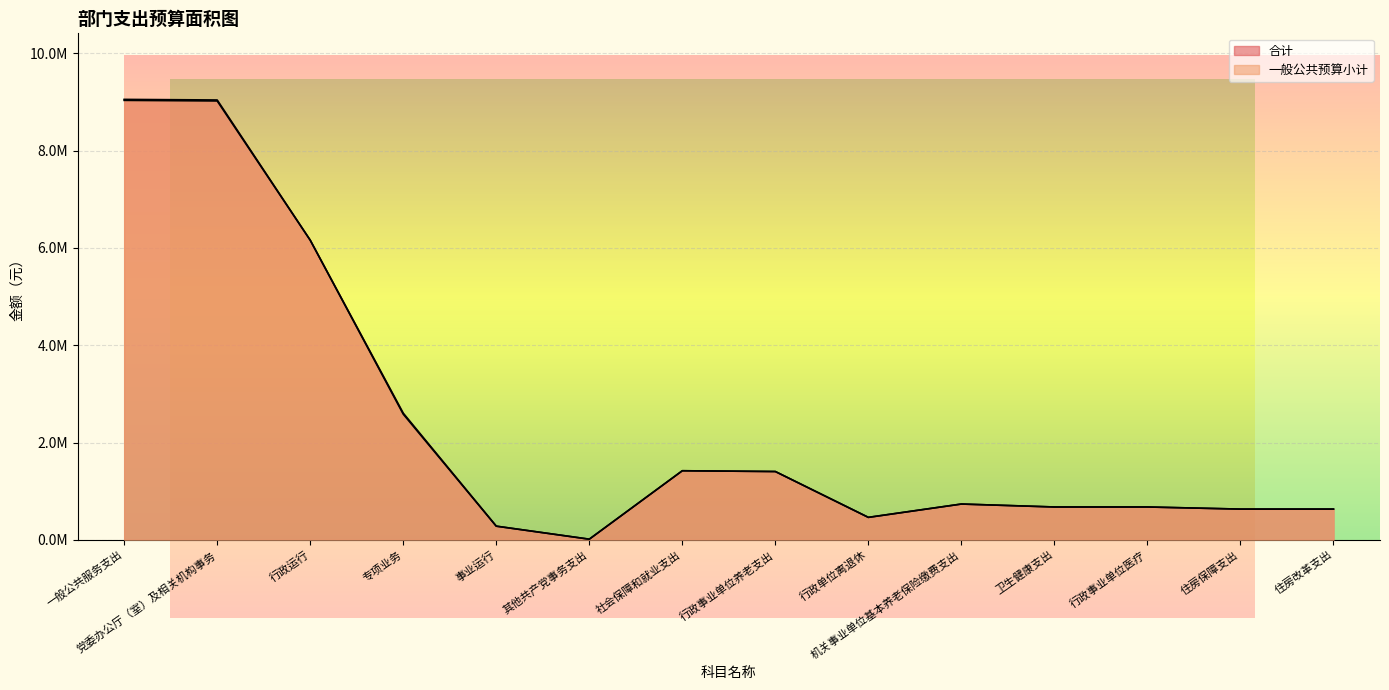

At which category does 合计 reach its first local valley?

其他共产党事务支出